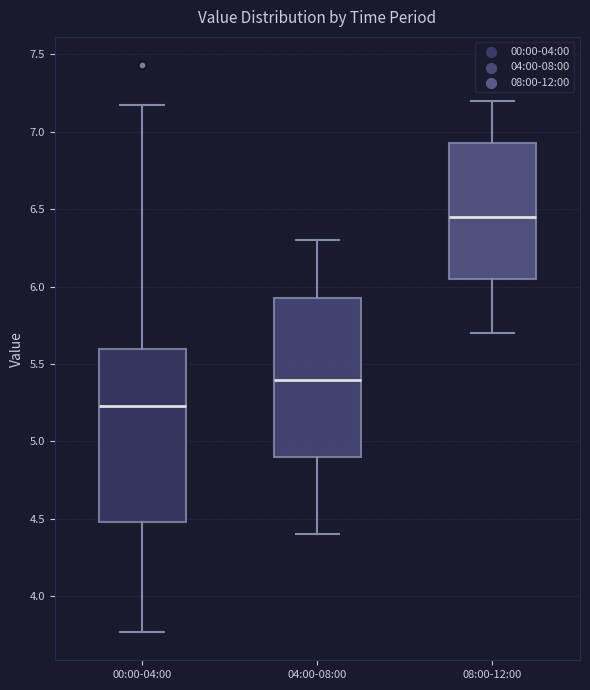

Which box's median line is the highest?

08:00-12:00